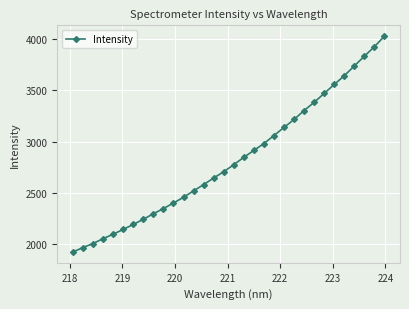

What is the sum of all values?

90367.3